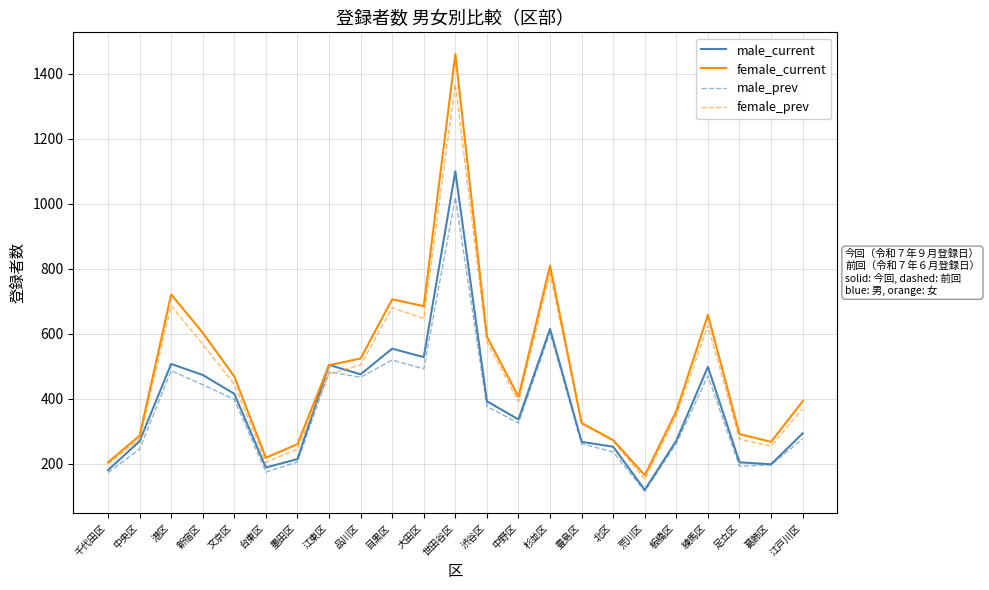

At which category does male_prev reach its first local valley?

台東区